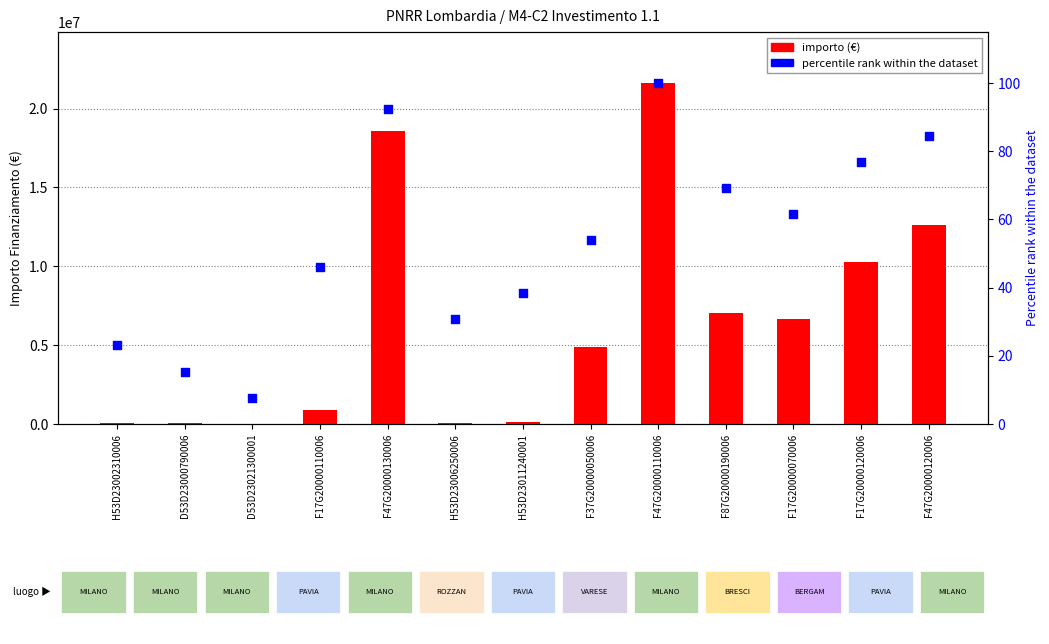

Which series has the largest Y range (max minus min)?

importo (€)